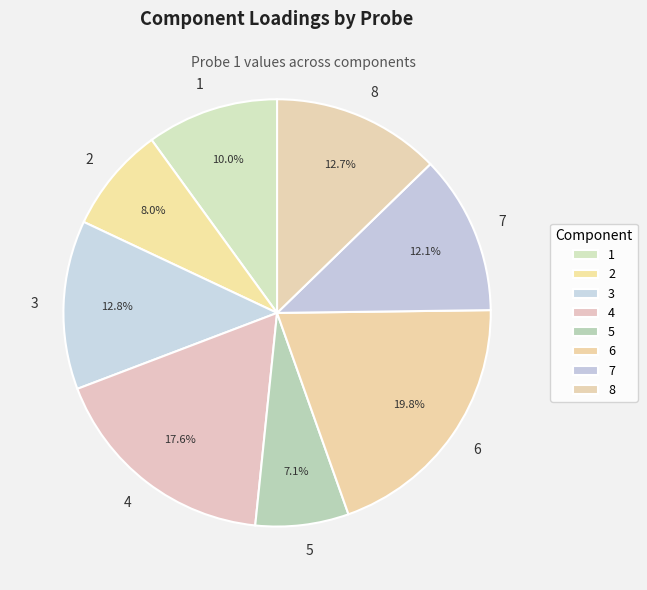

To the nearest percent, what portion does 1 represent?

10%